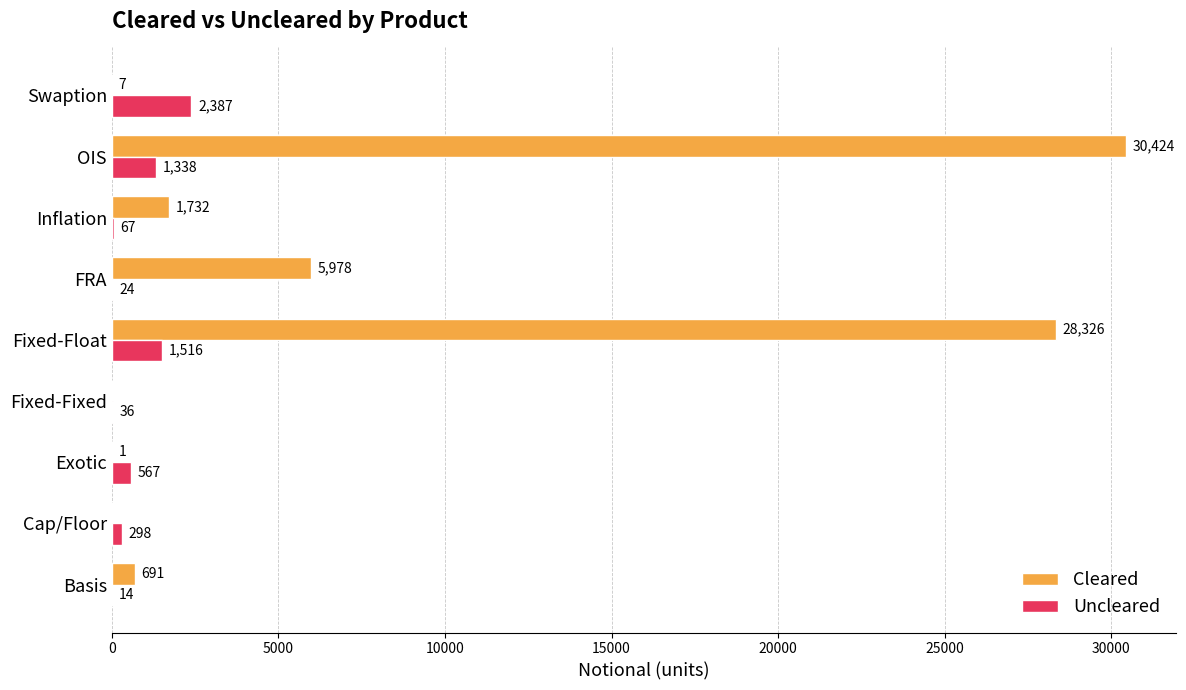

Which series has the largest total across all categories?

Cleared